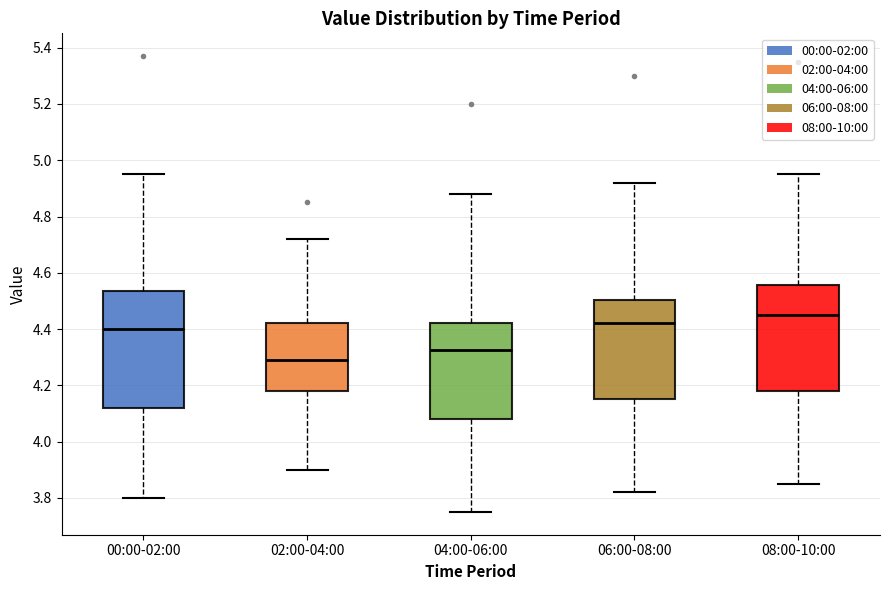

Which box has the lowest median line?

02:00-04:00